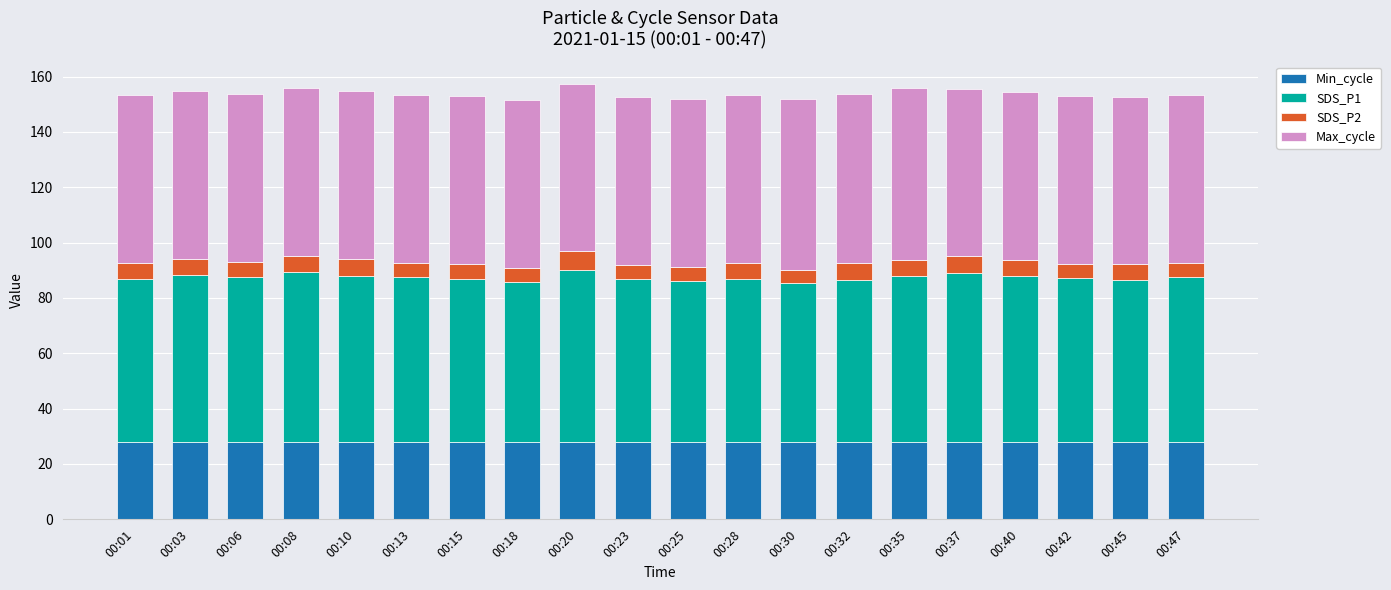

What is the maximum value for Min_cycle?

28.0